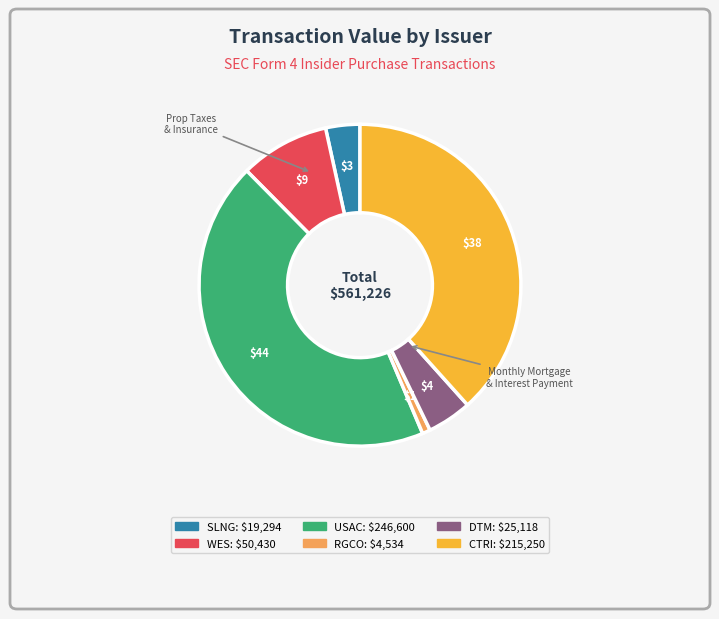

Is there a majority slice in this chart?

No